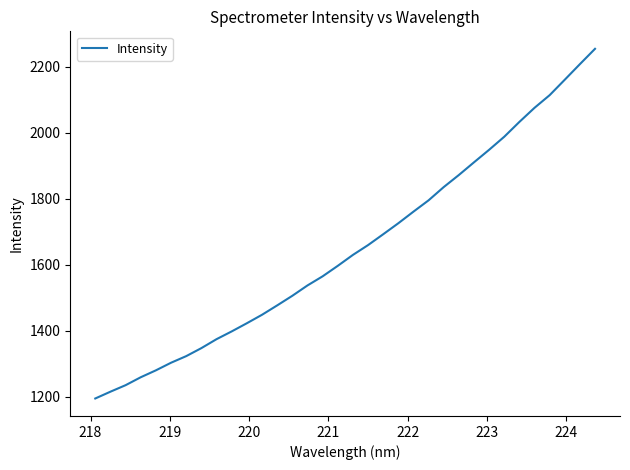

What is the difference between the maximum and minimum values?

1059.6